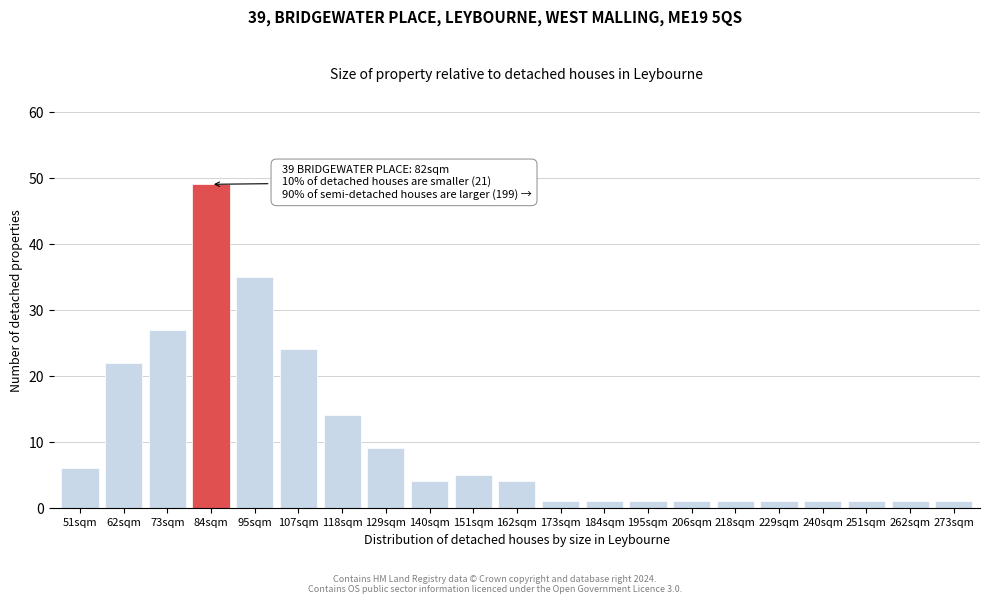

Reading left to right, what are all the values shown in this chart?

6	22	27	49	35	24	14	9	4	5	4	1	1	1	1	1	1	1	1	1	1